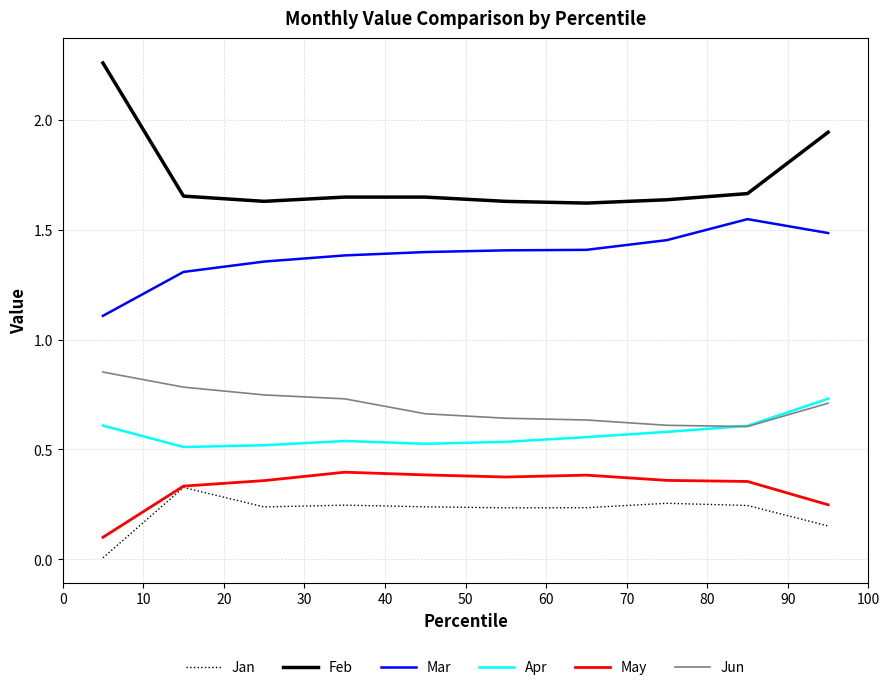

Which series has the largest range (max minus min)?

Feb